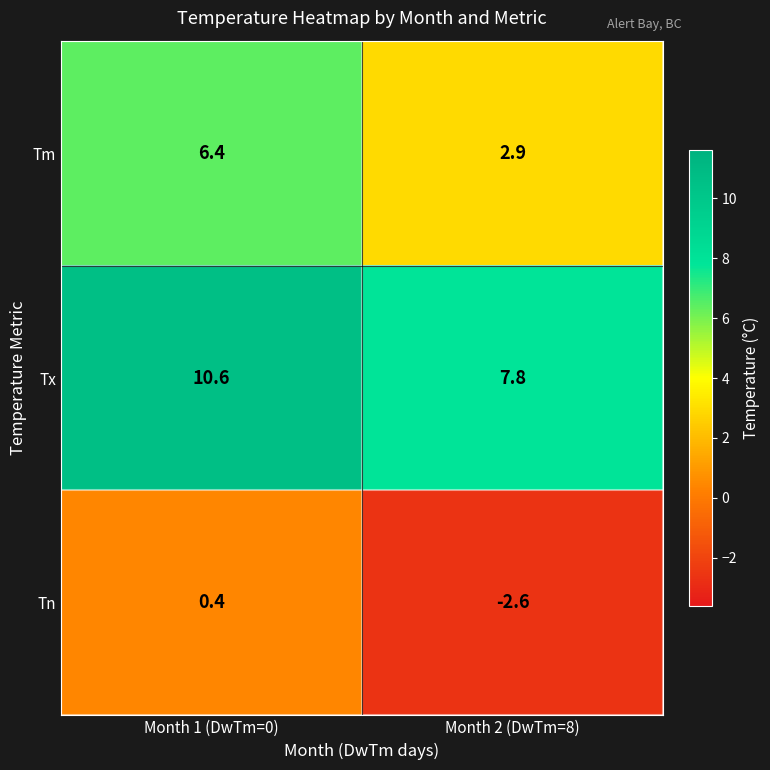

What is the sum of all Tx values?

18.4